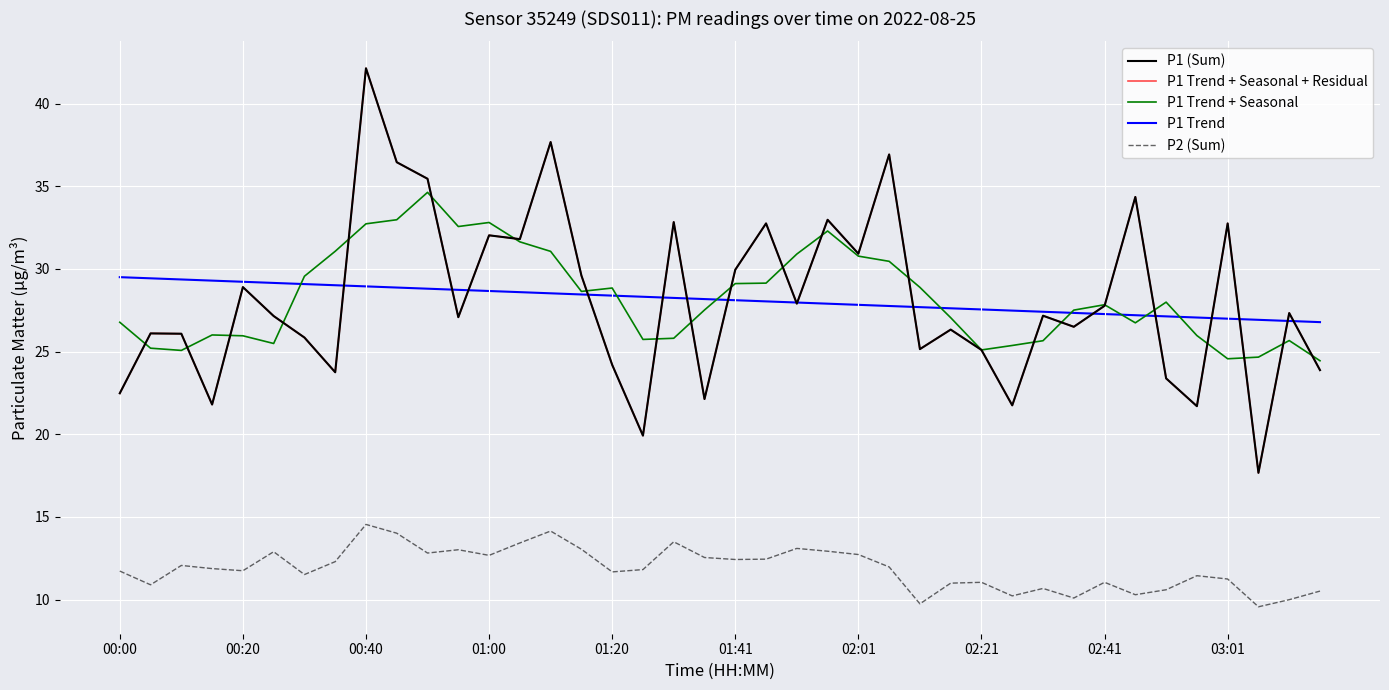

How many interior local valleys does the P1 Trend + Seasonal + Residual series have?

13